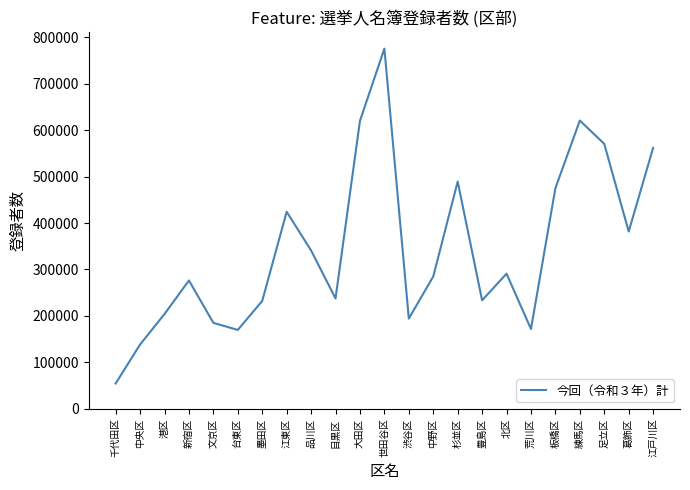

What is the difference between the values at 葛飾区 and 杉並区?

107616